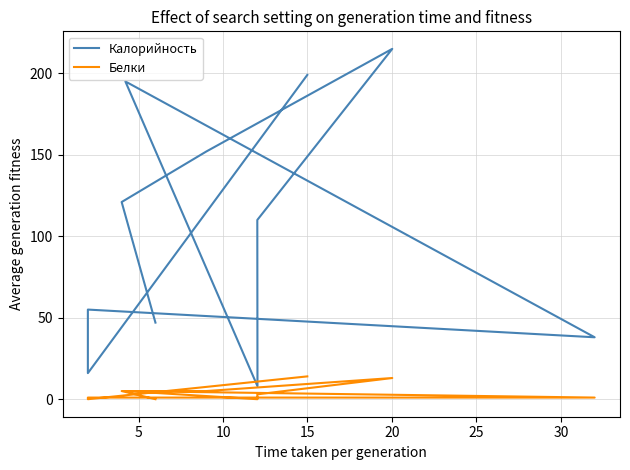

What is the label of the 10th point from the right?

5